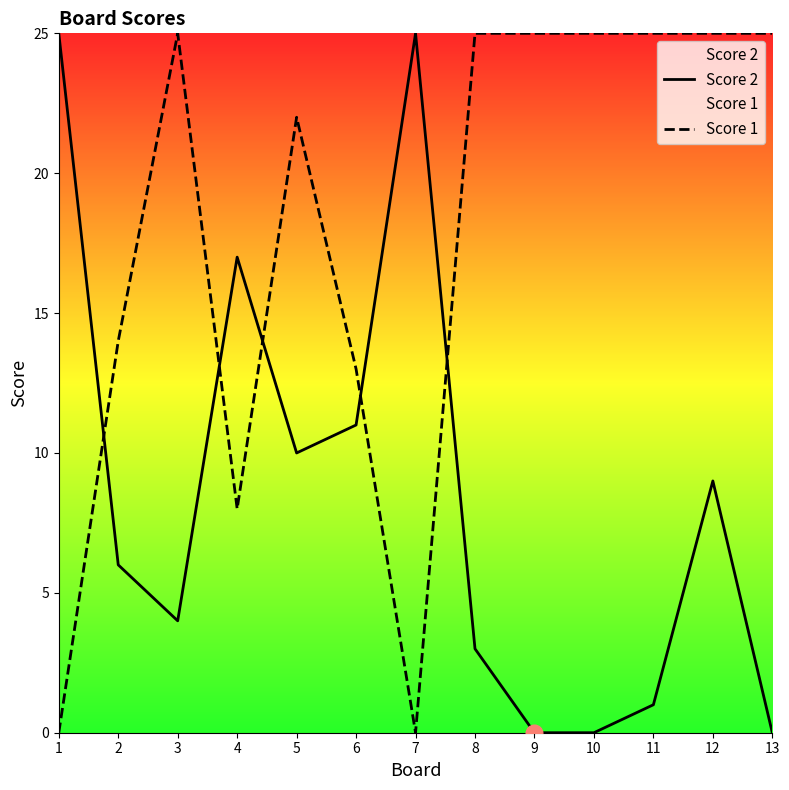

At which category does Score 1 reach its first local valley?

4